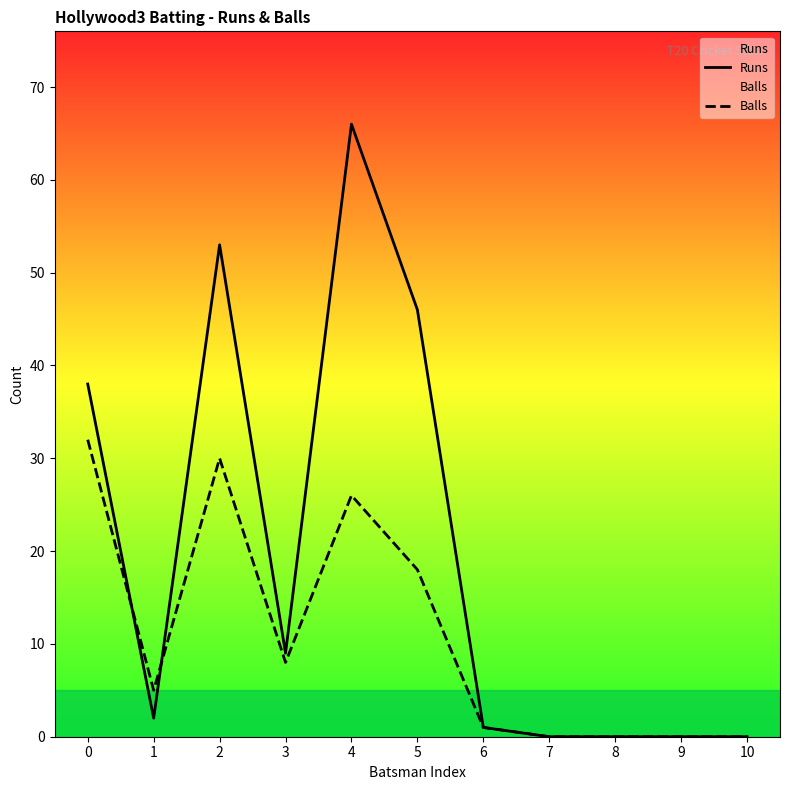

Which series has the largest total across all categories?

Runs